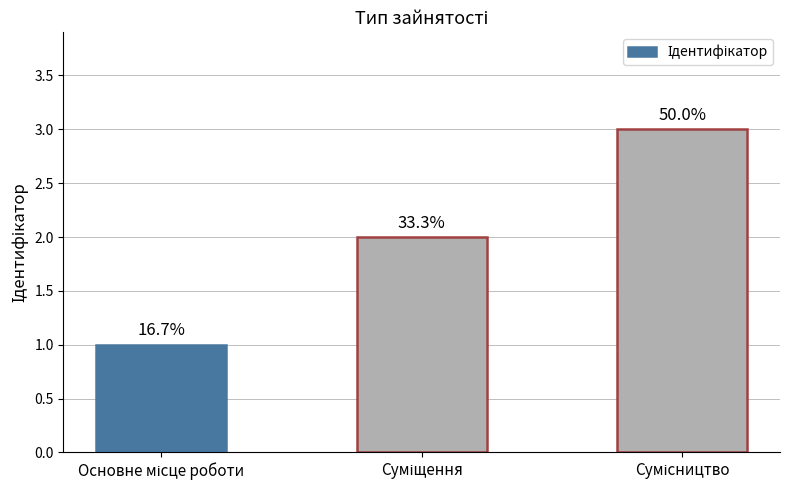

Are the bars horizontal?

No